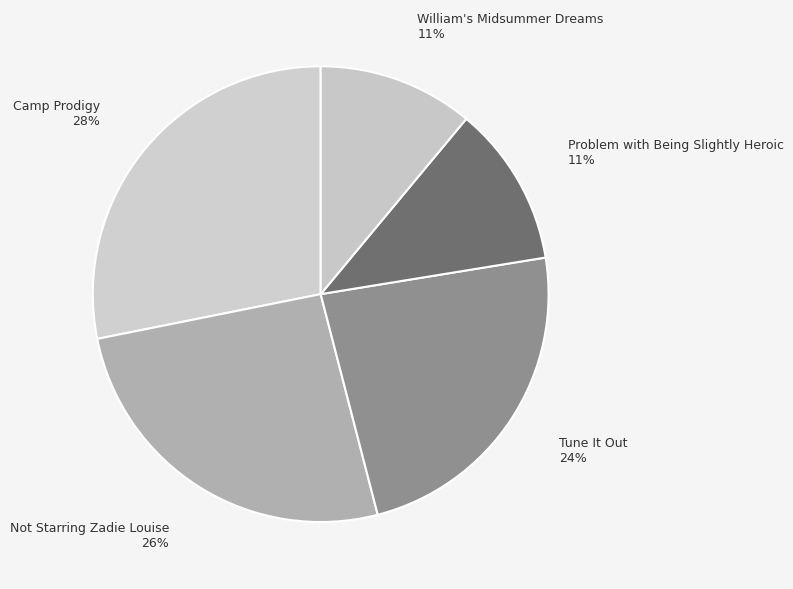

Is there any slice that represents more than half of the pie?

No